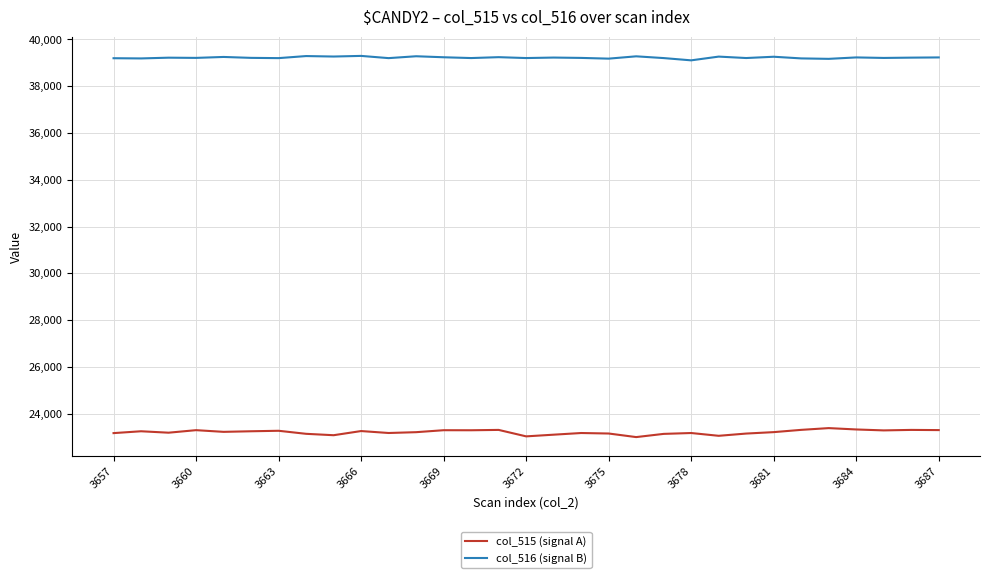

Which series has the largest total across all categories?

col_516 (signal B)